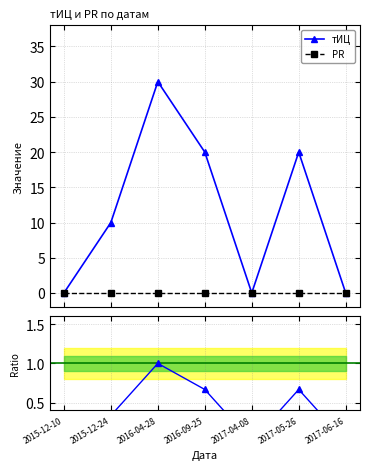

What position from the right is 2015-12-10?

7